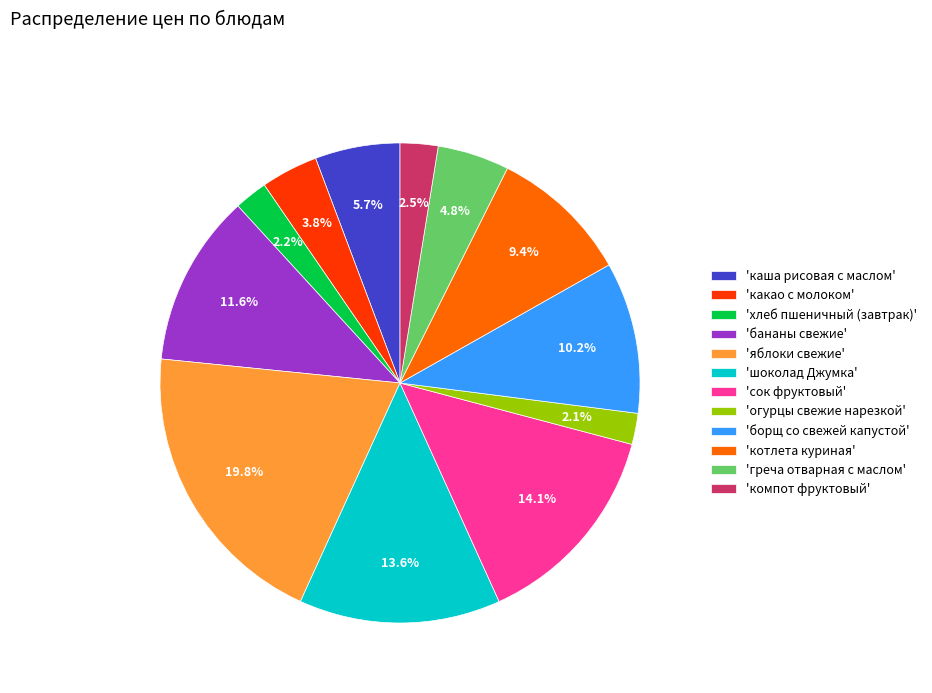

Between 'греча отварная с маслом' and 'сок фруктовый', which is larger?

'сок фруктовый'